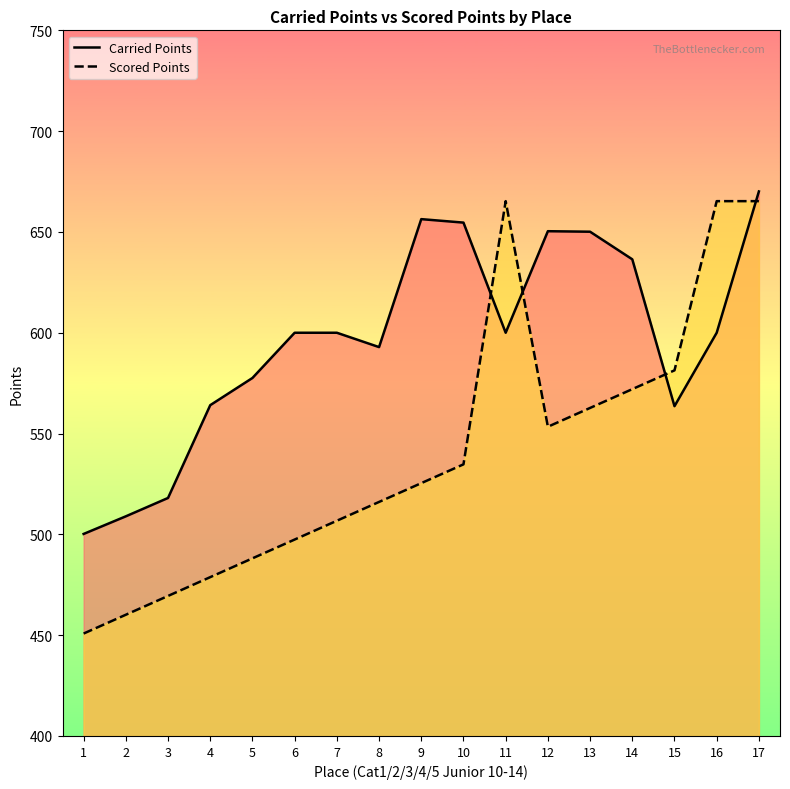

What is the difference between the Carried Points values at 12 and 3?

132.3